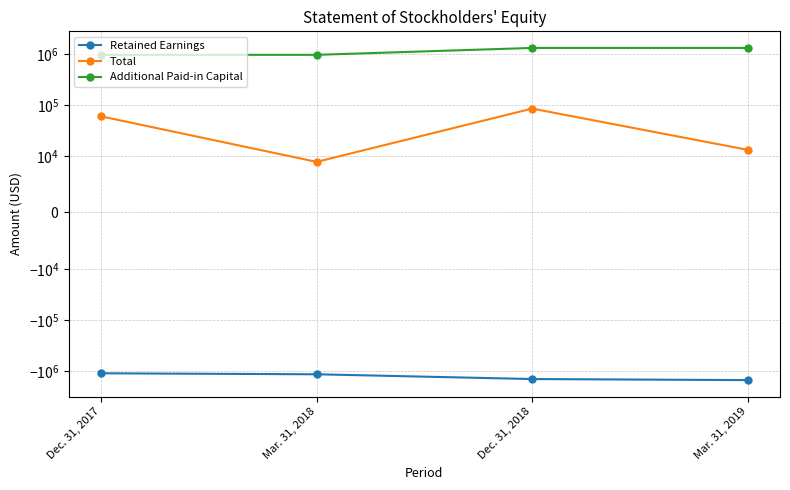

Where is the first local minimum for Total?

Mar. 31, 2018